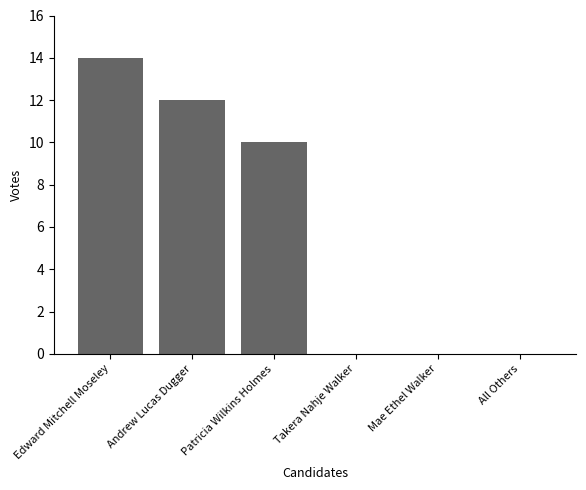

What is the average value?

6